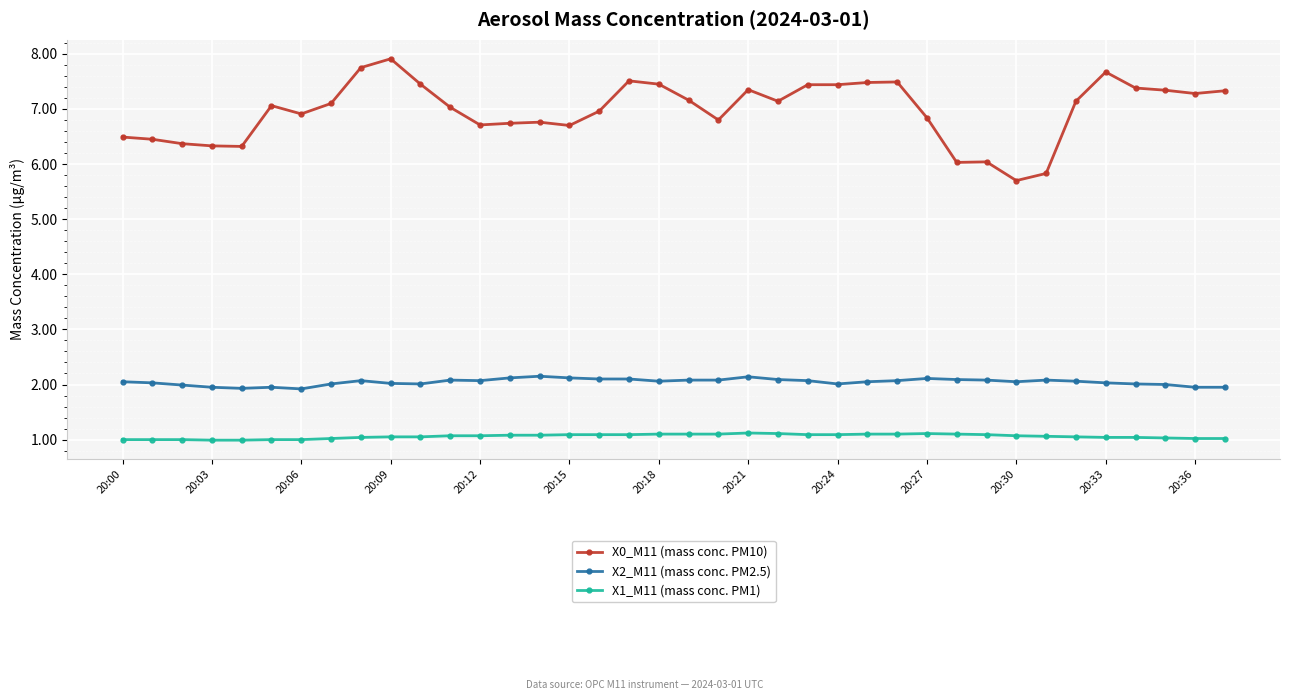

What is the sum of all X2_M11 (mass conc. PM2.5) values?

77.7